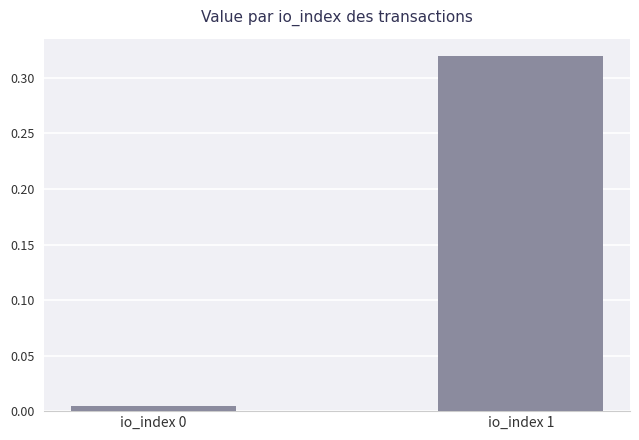

Which label corresponds to the largest value in the chart?

io_index 1